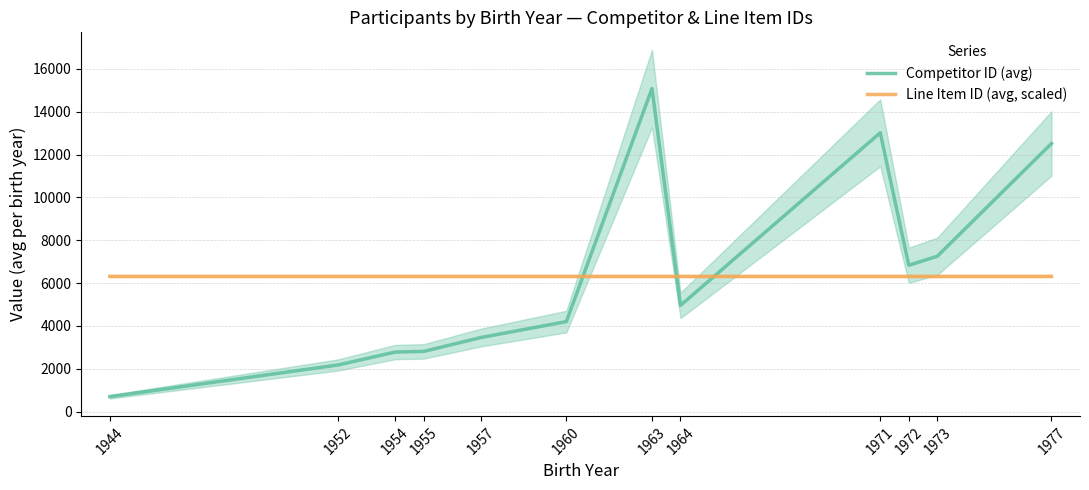

What is the difference between the highest and lowest values at 1977?

6202.8